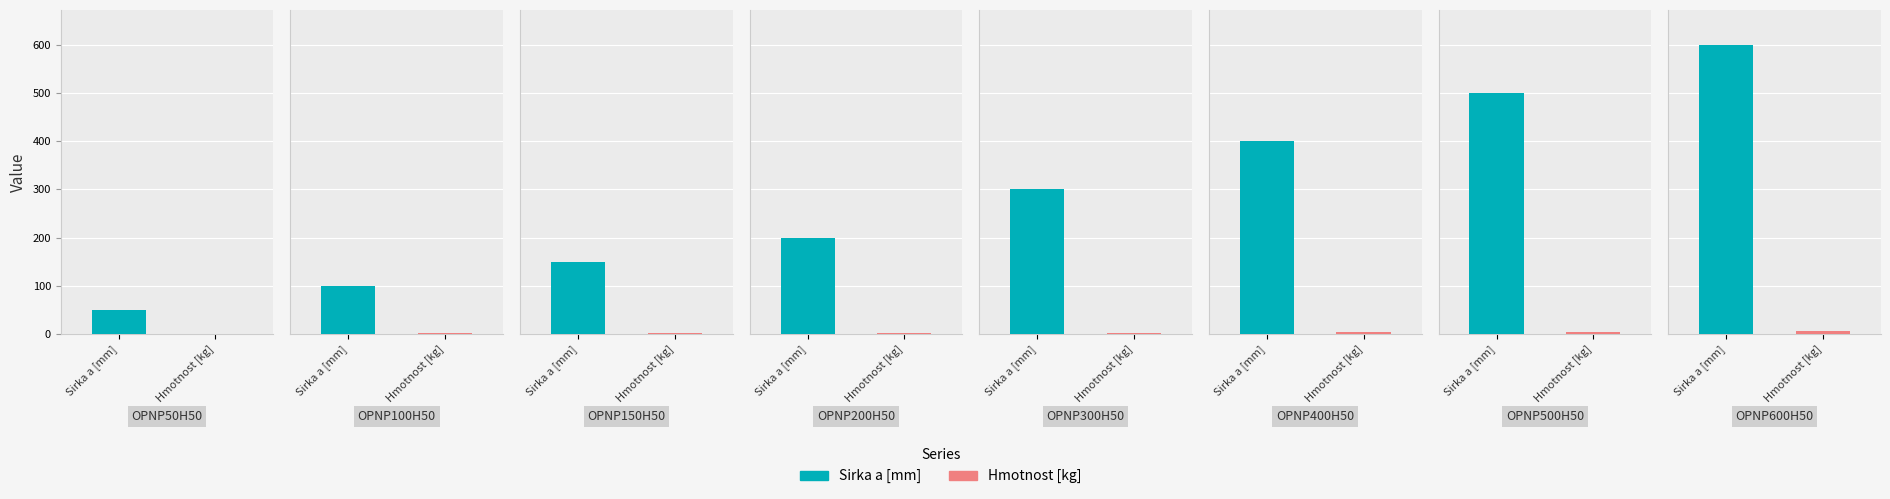

What are all the series names shown in the legend?

Sirka a [mm], Hmotnost [kg]